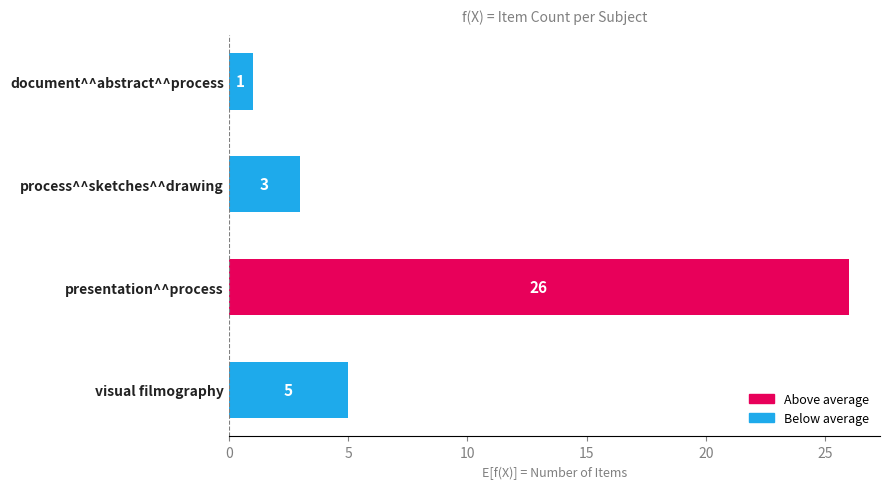

Between visual filmography and process^^sketches^^drawing, which is larger?

visual filmography